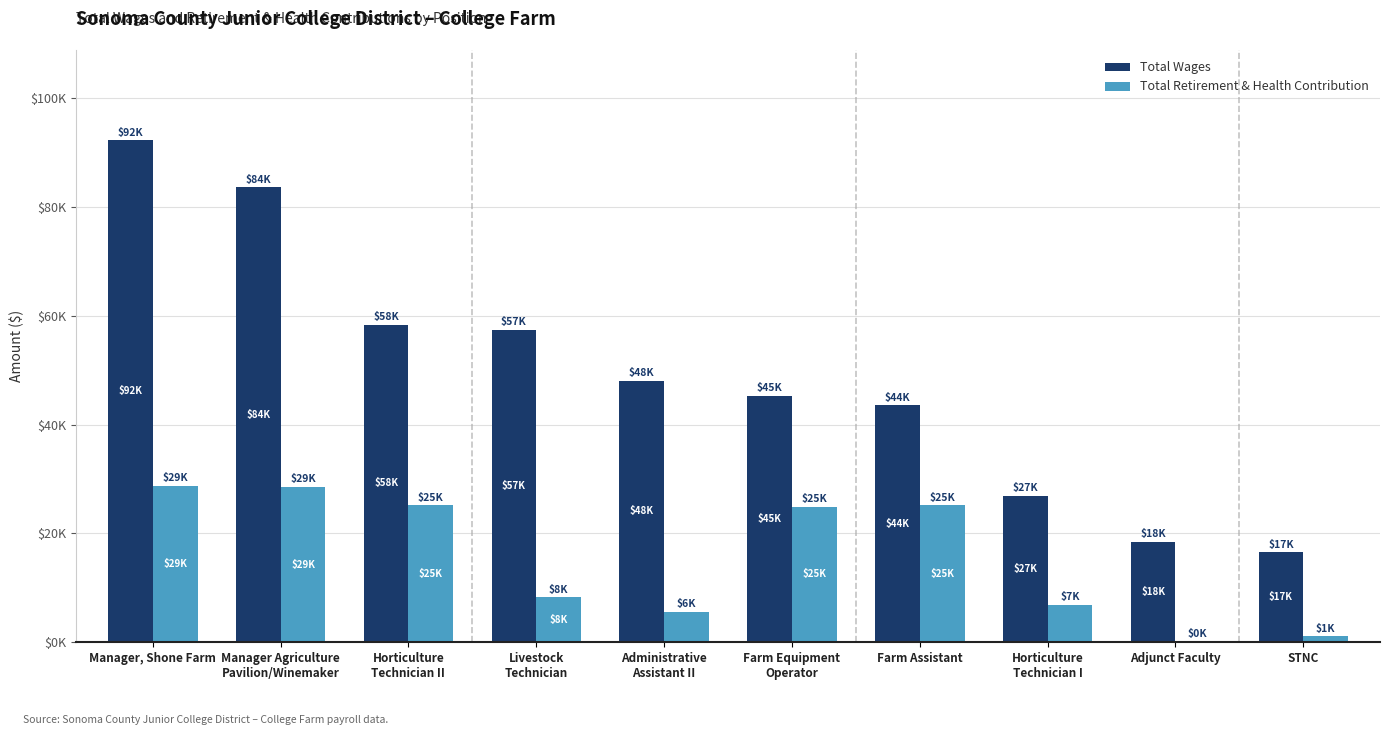

Is it true that Total Wages equals 16545 at STNC?

True